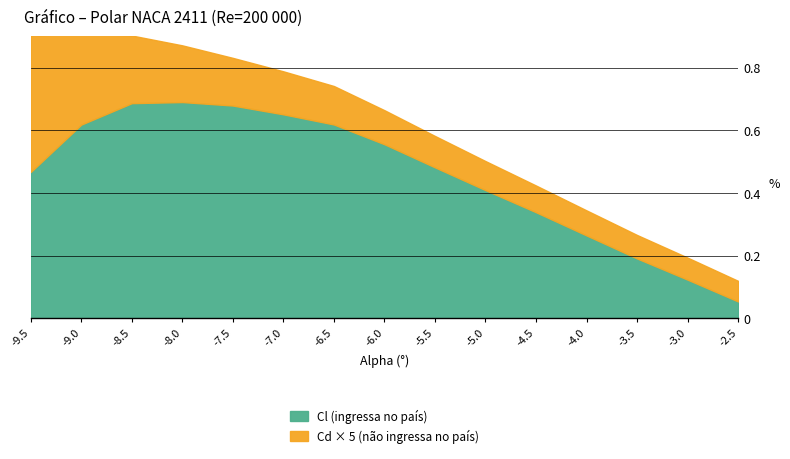

What is the difference between the highest and lowest values at -9.5?

0.4